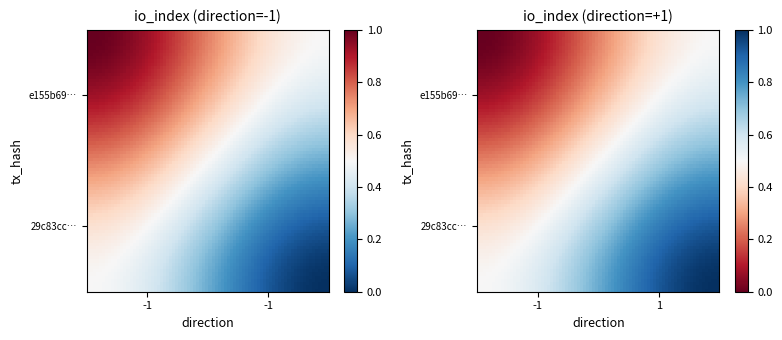

How many e155b69cf937d50090f6474c4017781acfac5ce values are between -1 and 1?

2